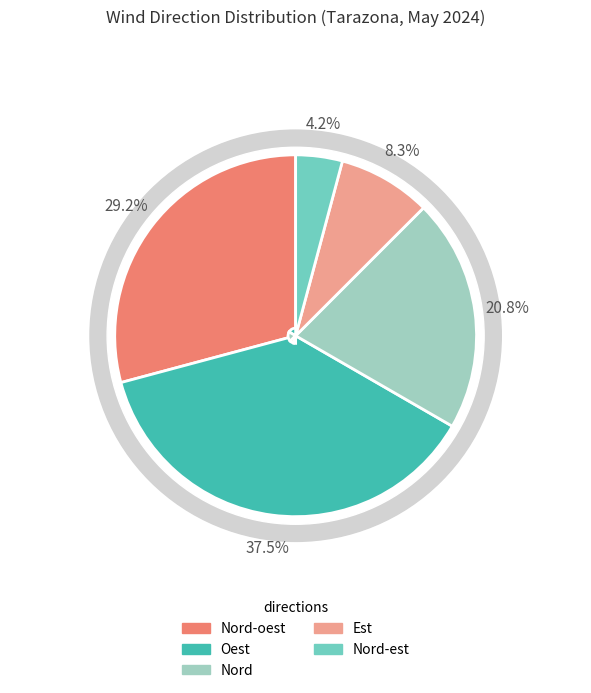

To the nearest percent, what is the average slice percentage?

20%